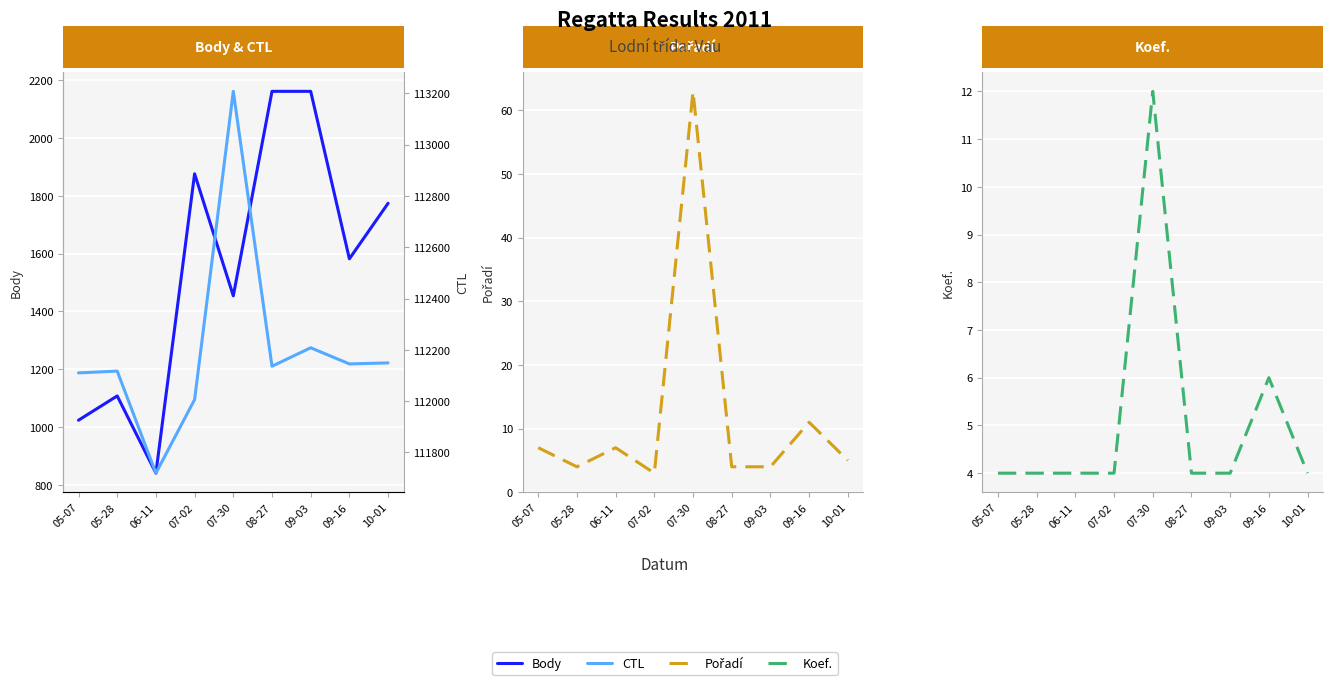

Reading left to right, what are all the values shown in this chart?

Body: 1024	1108	841	1876	1454	2161	2161	1582	1774
Pořadí: 7	4	7	3	63	4	4	11	5
Koef.: 4	4	4	4	12	4	4	6	4
CTL: 112110	112117	111719	112006	113208	112136	112208	112145	112149